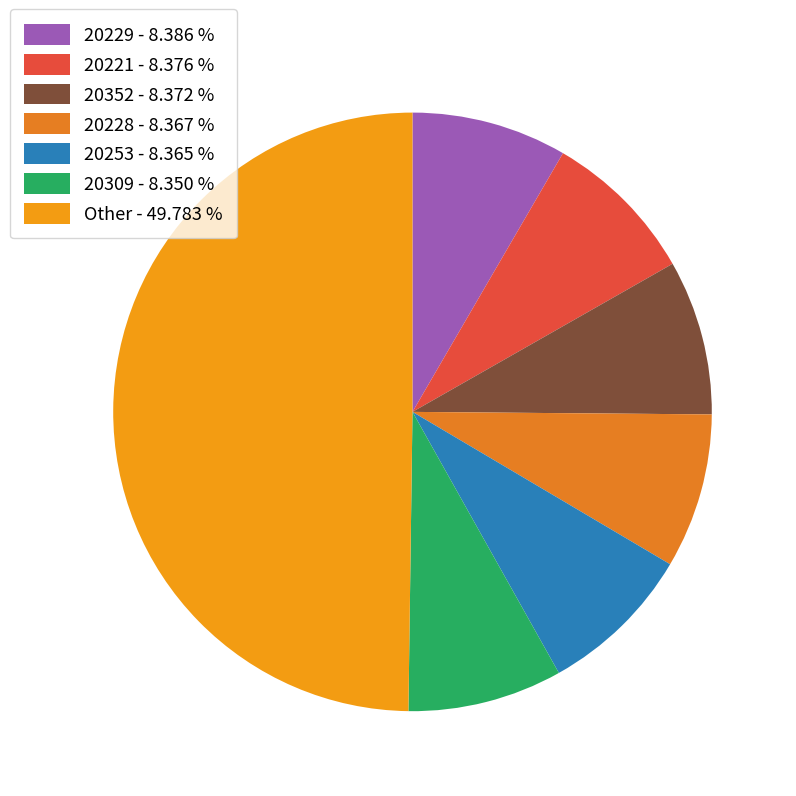

Count the number of slices in the pie.

7